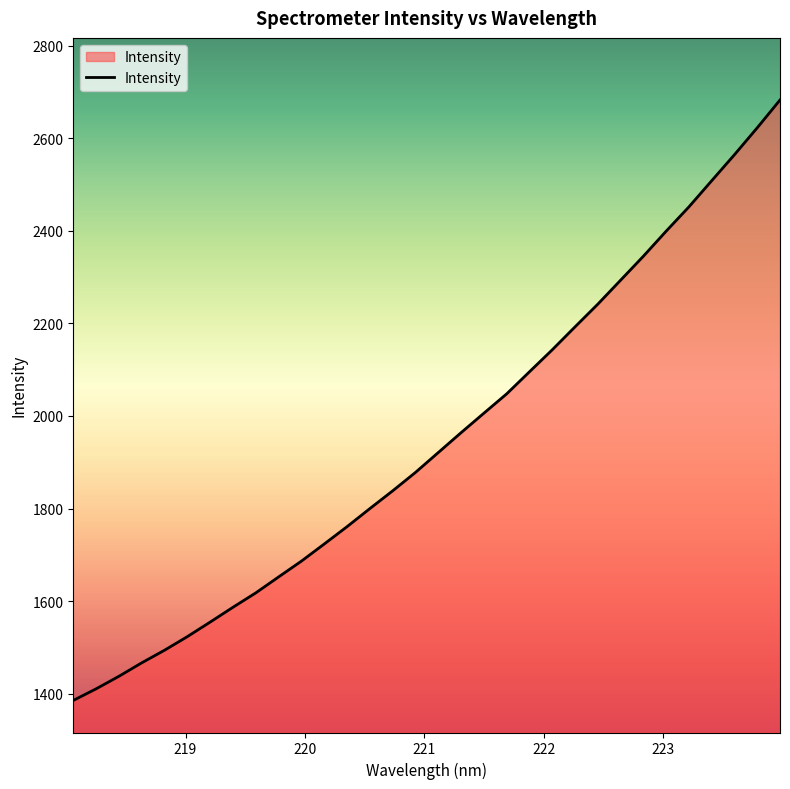

What is the smallest value displayed?

1385.4